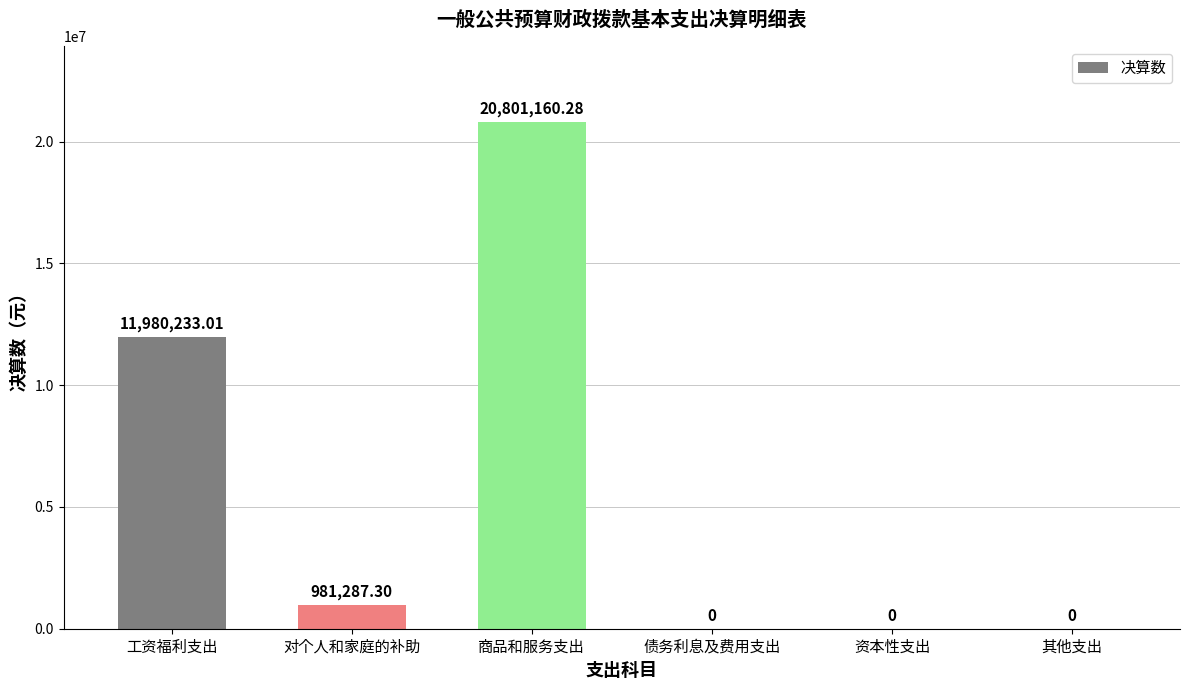

Where is the data nearest to the value 10400580?

工资福利支出